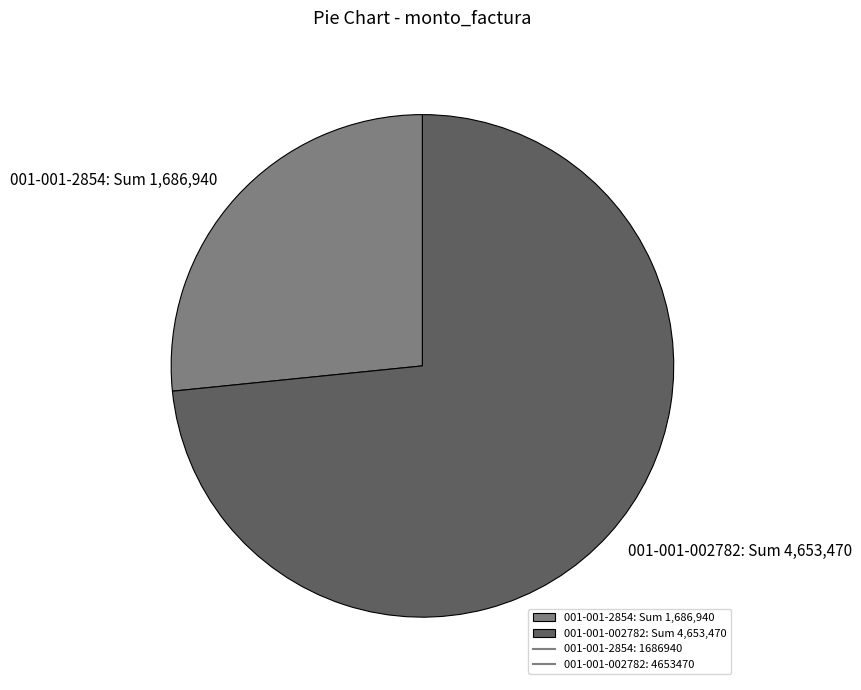

The 001-001-002782 slice represents 87% of the pie. True or false?

False